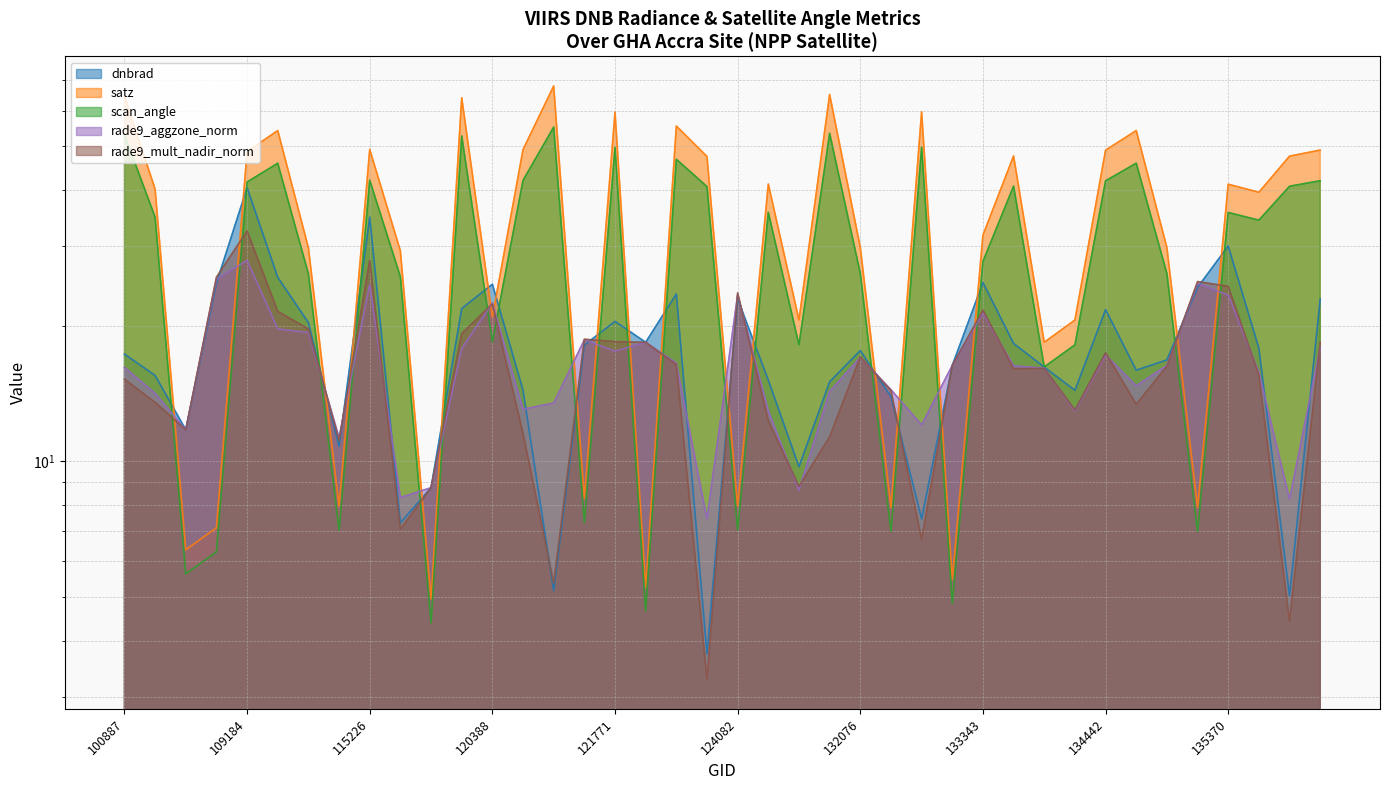

After their last crossing, which series has the higher values: dnbrad or satz?

satz